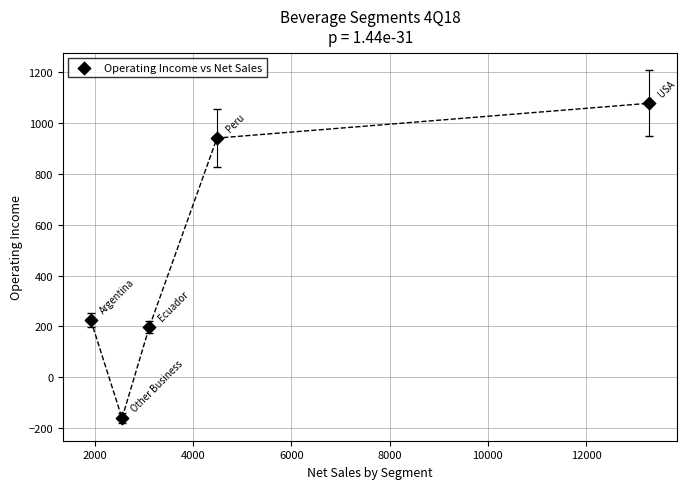

What Y value in the scatter plot is closest to 458?

224.1